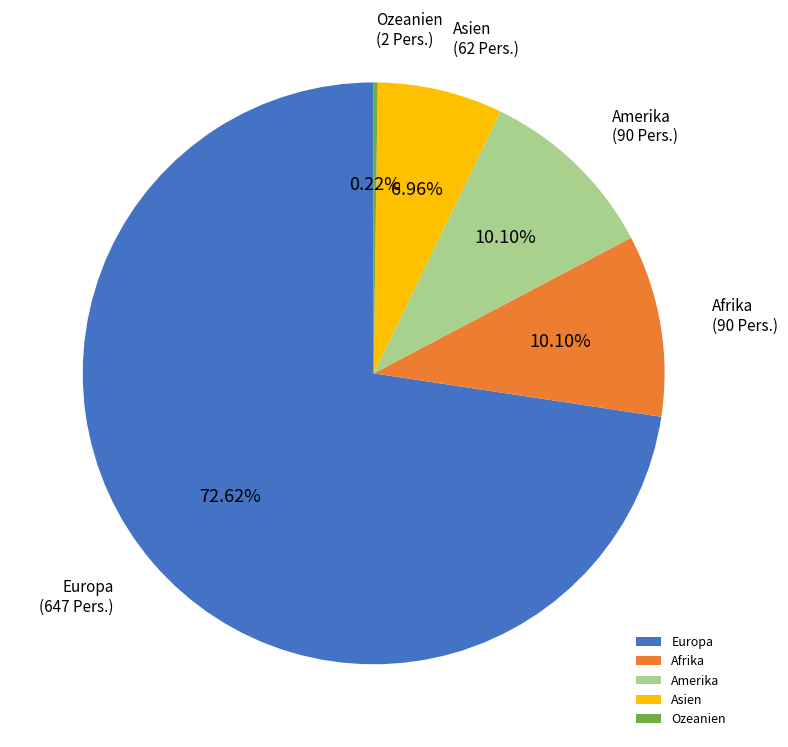

To the nearest percent, what is the average slice percentage?

20%